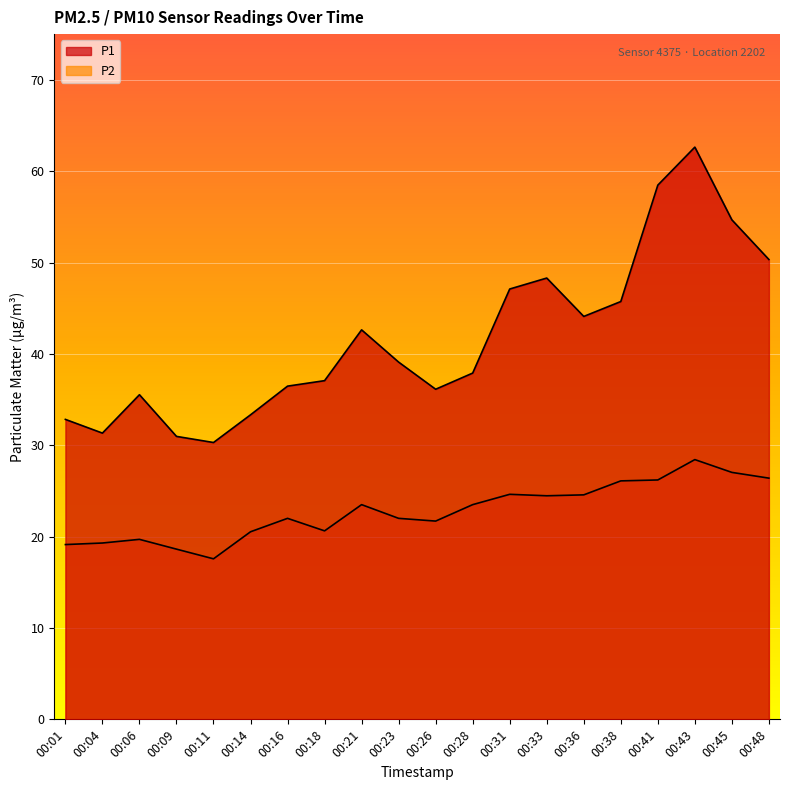

How many lines are shown in the chart?

2